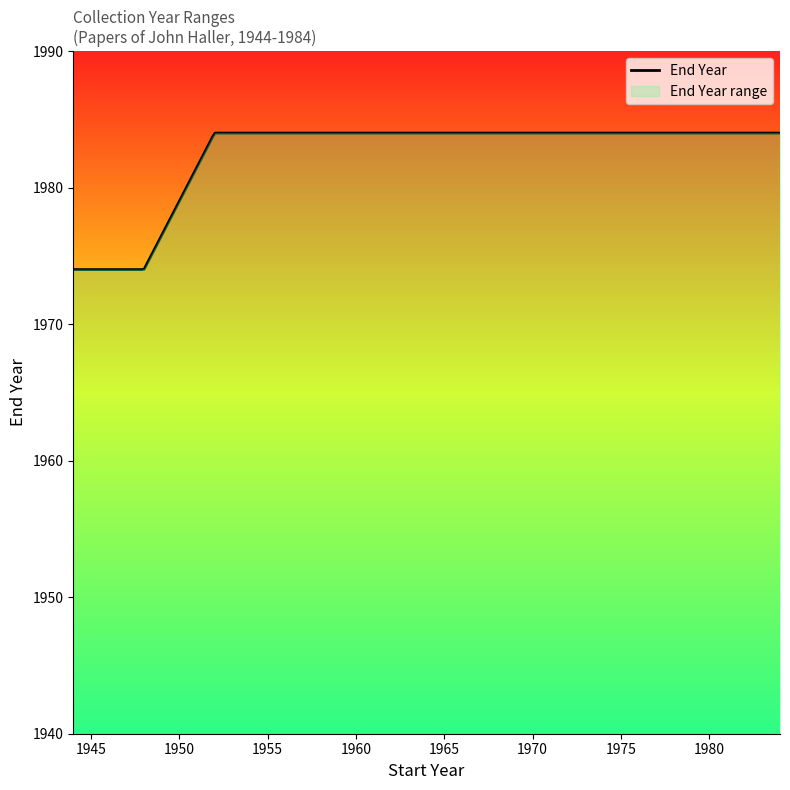

Reading left to right, extract all data points from this chart.

1974	1974	1974	1974	1974	1974	1974	1974	1974	1984	1984	1984	1984	1984	1984	1984	1984	1984	1984	1984